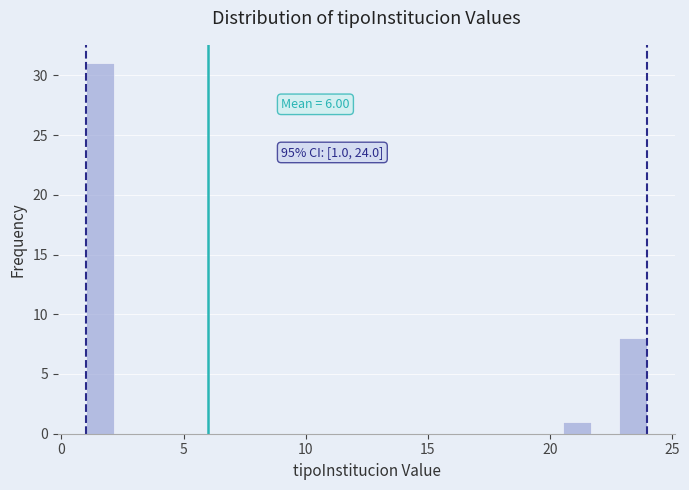

Around what value on the x-axis is the tallest bar? Give the approximate position of its centre, as read against the axis.

1.5